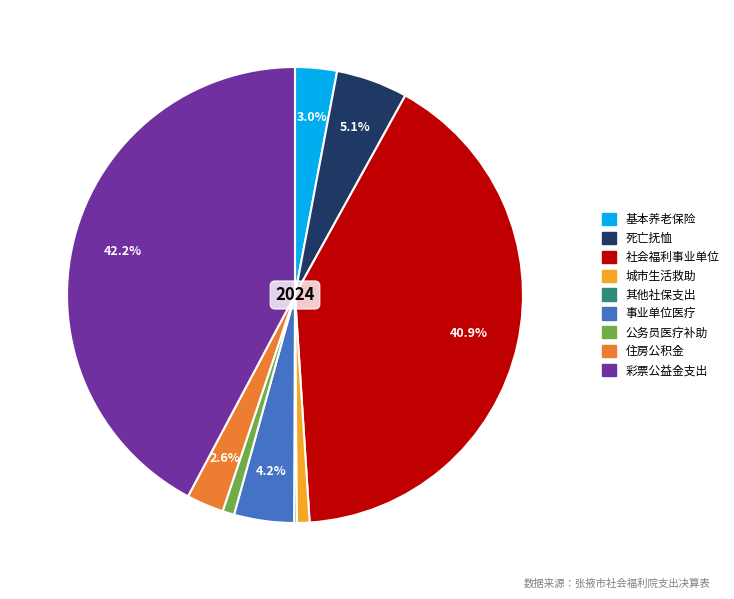

To the nearest percent, what is the average slice percentage?

11%